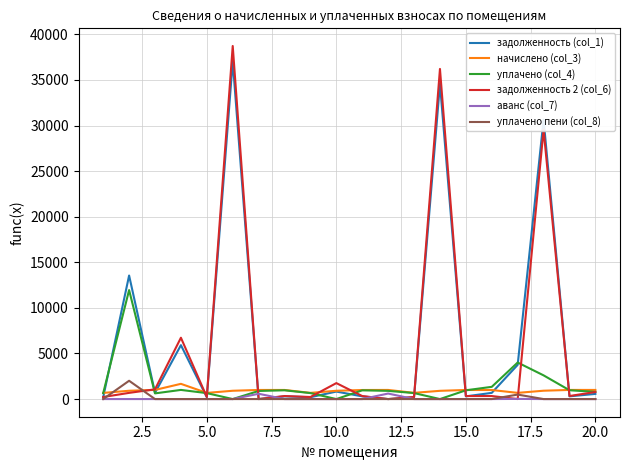

Which series has the largest range (max minus min)?

задолженность 2 (col_6)